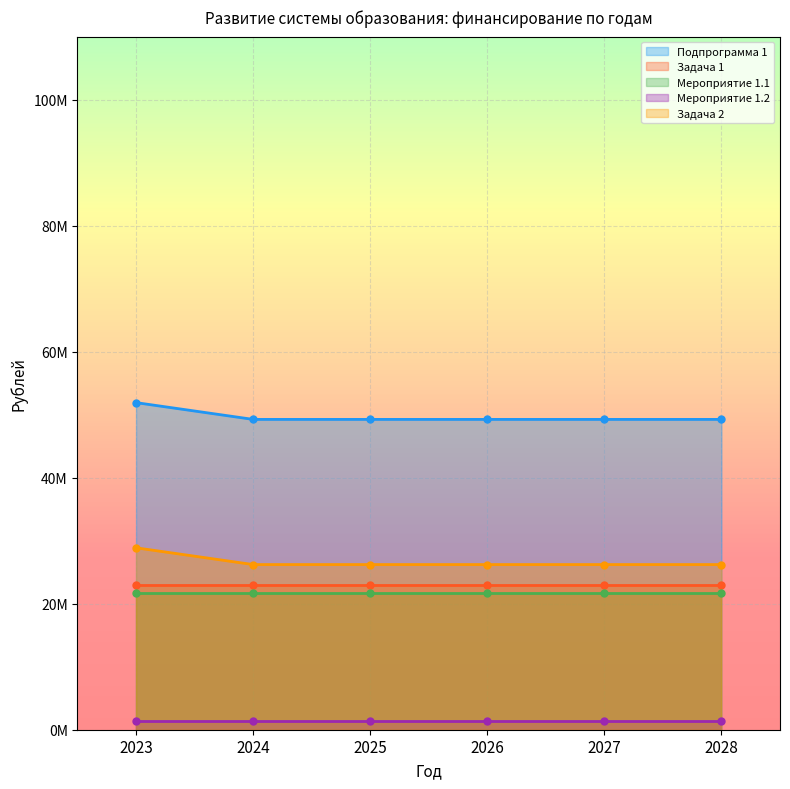

Which category has the lowest value in the Задача 1 series?

2023